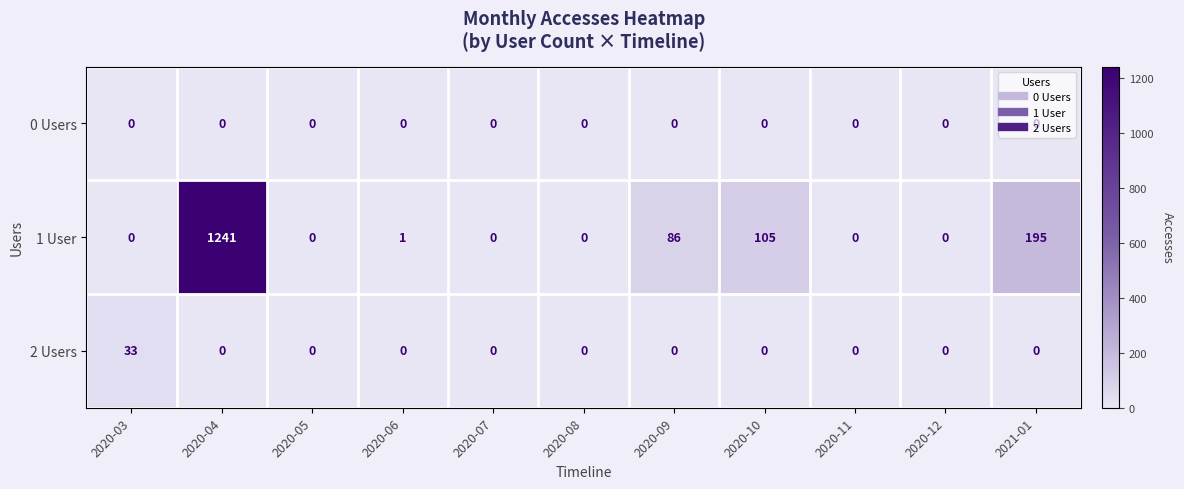

Between 2020-03 and 2020-10, which series saw the biggest shift?

1 User